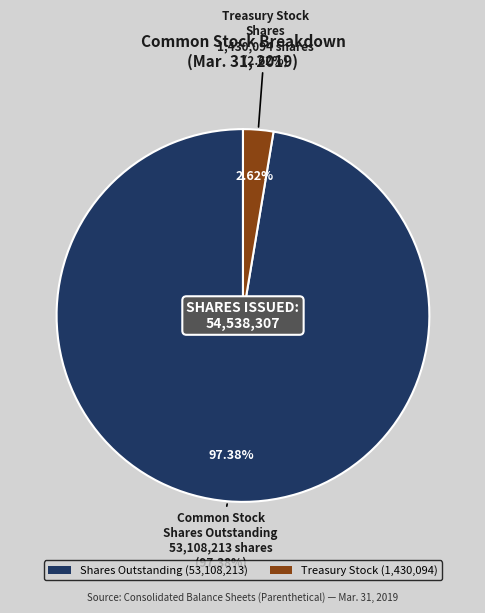

What is the ratio of the value at Common stock, shares issued to the value at Treasury stock, shares?

38.1